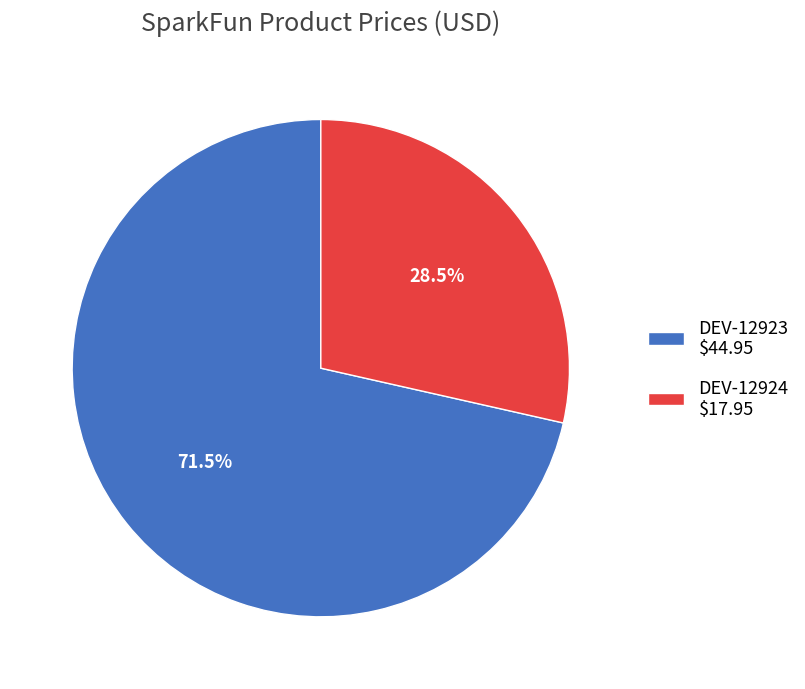

The DEV-12923 slice represents 77% of the pie. True or false?

False